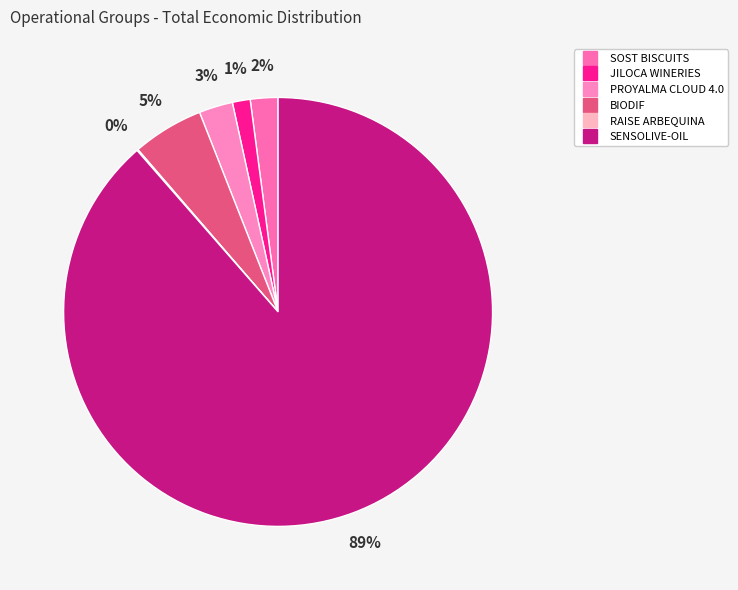

How many slices are in this pie chart?

6